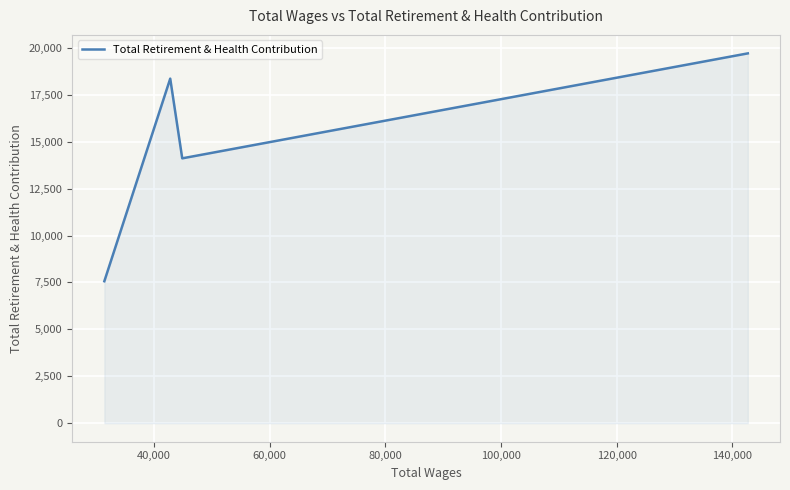

What is the average value?

14936